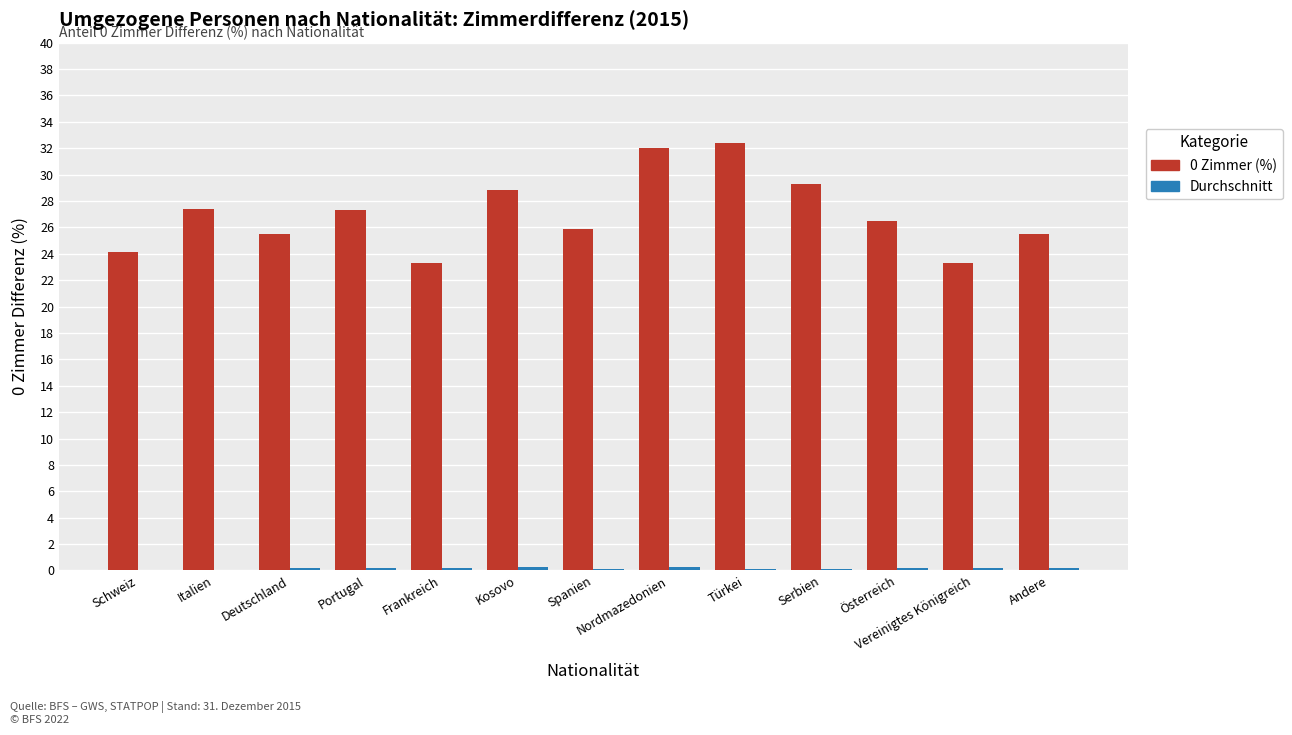

The 0 Zimmer (%) series shows 23.3 at Vereinigtes Königreich. True or false?

True